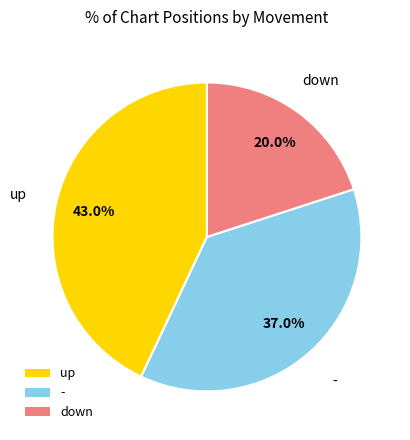

How many segments does this pie chart have?

3